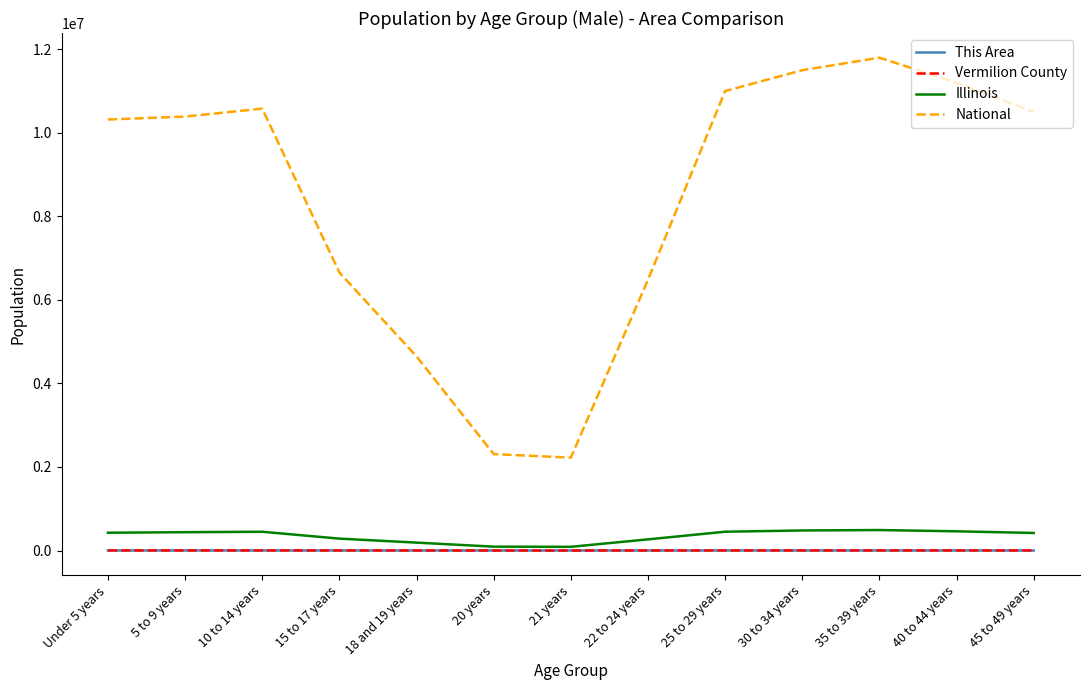

What is the sum of all This Area values?

944